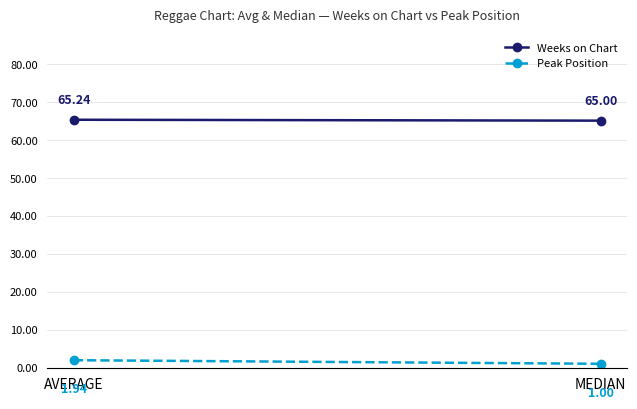

What is the label of the 2nd point from the left?

MEDIAN